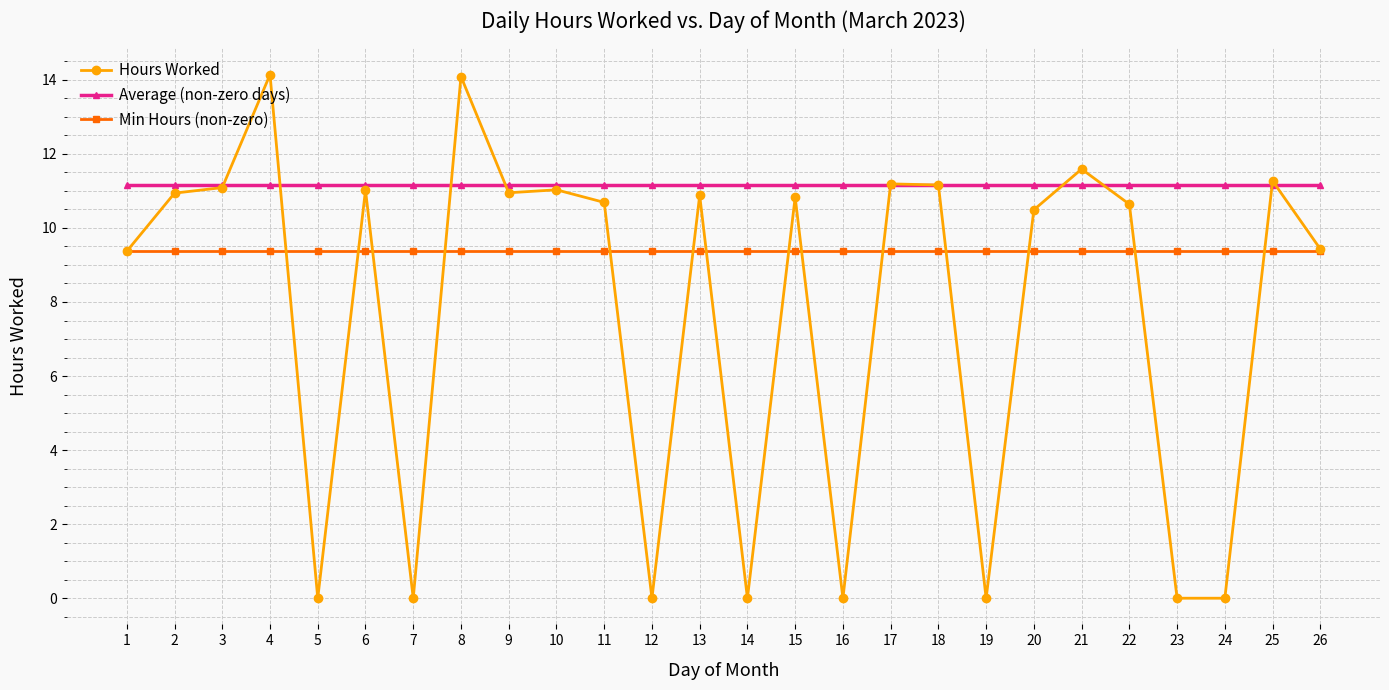

What is the maximum value for Hours Worked?

14.1